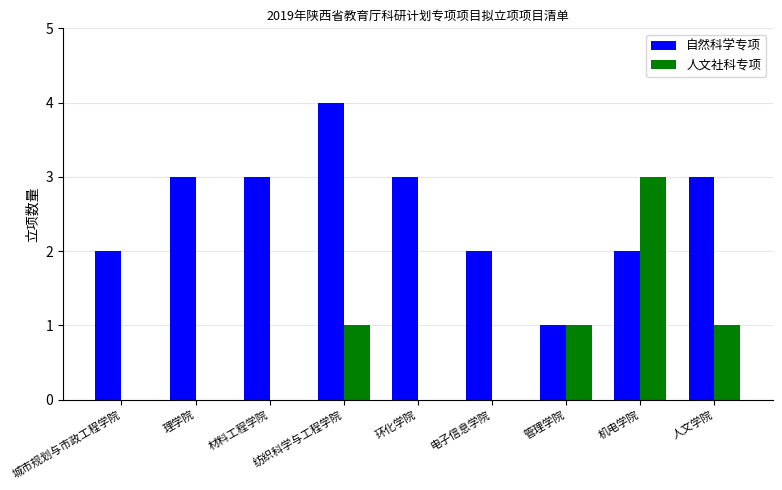

True or false: 自然科学专项 has a value of 3 at 材料工程学院.

True